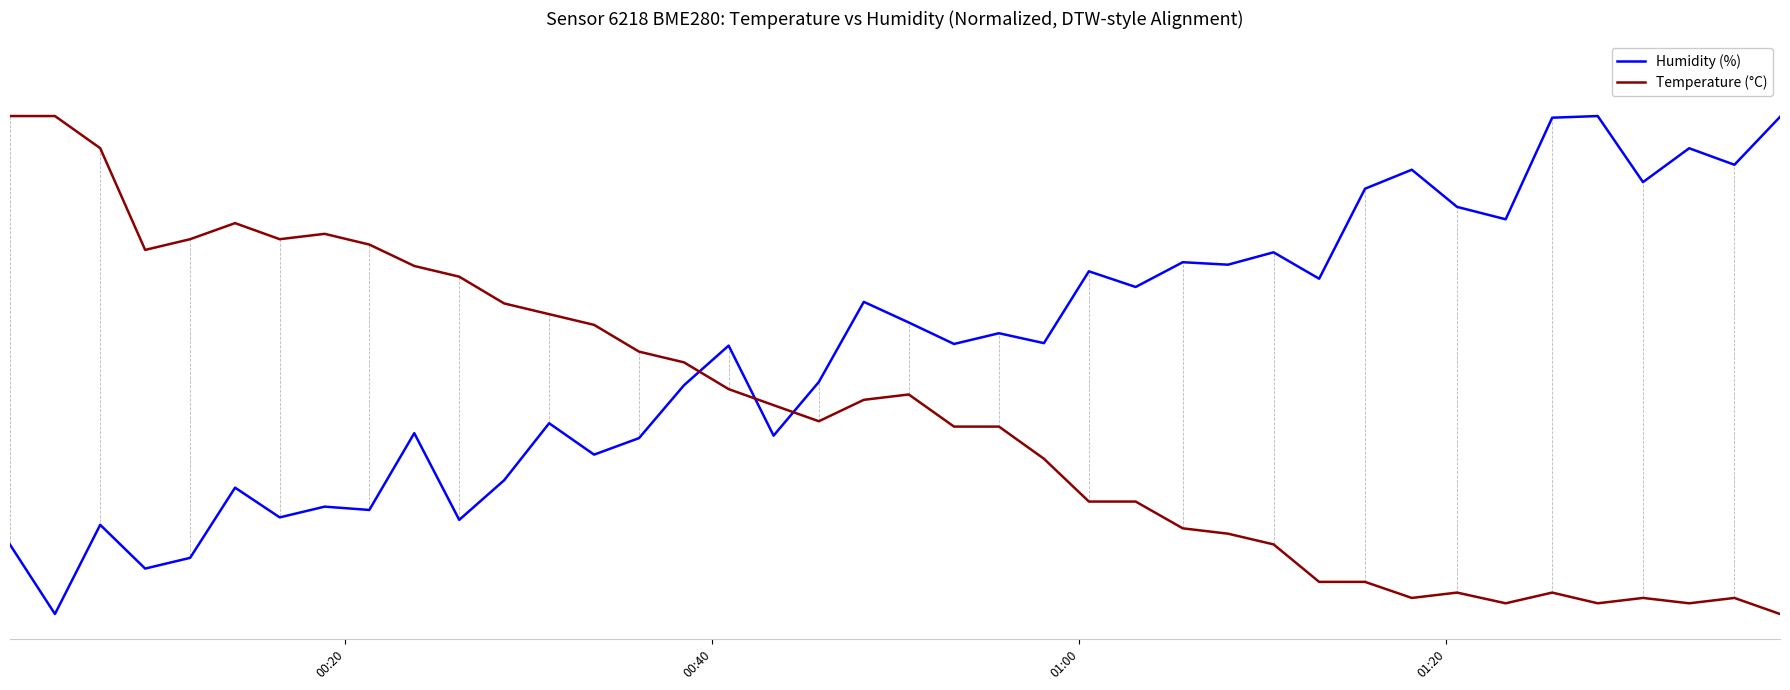

What is the difference between the maximum and minimum values in the Humidity (%) series?

1.0